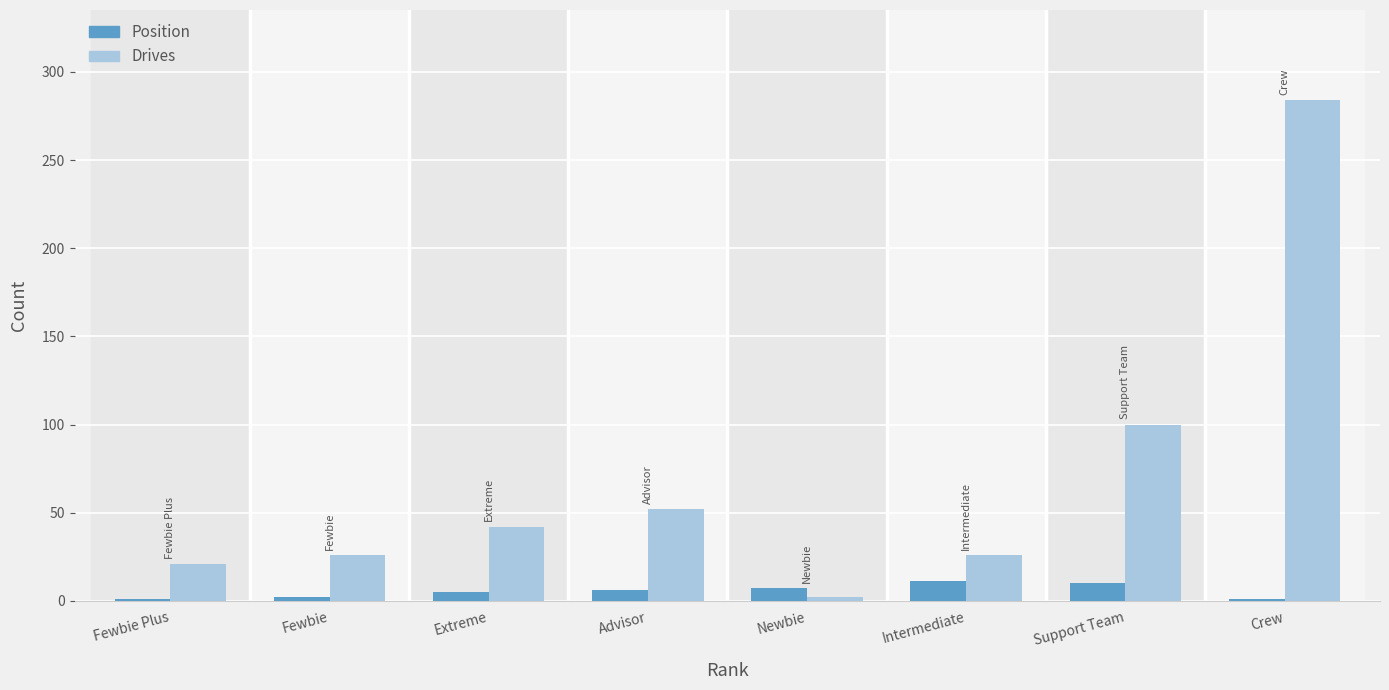

At which category does the chart reach its peak across all series?

Crew